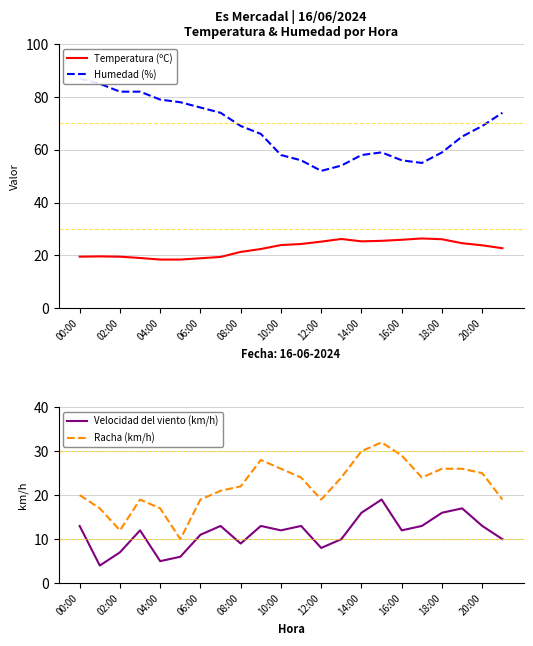

Does the chart display data point markers on the line(s)?

No